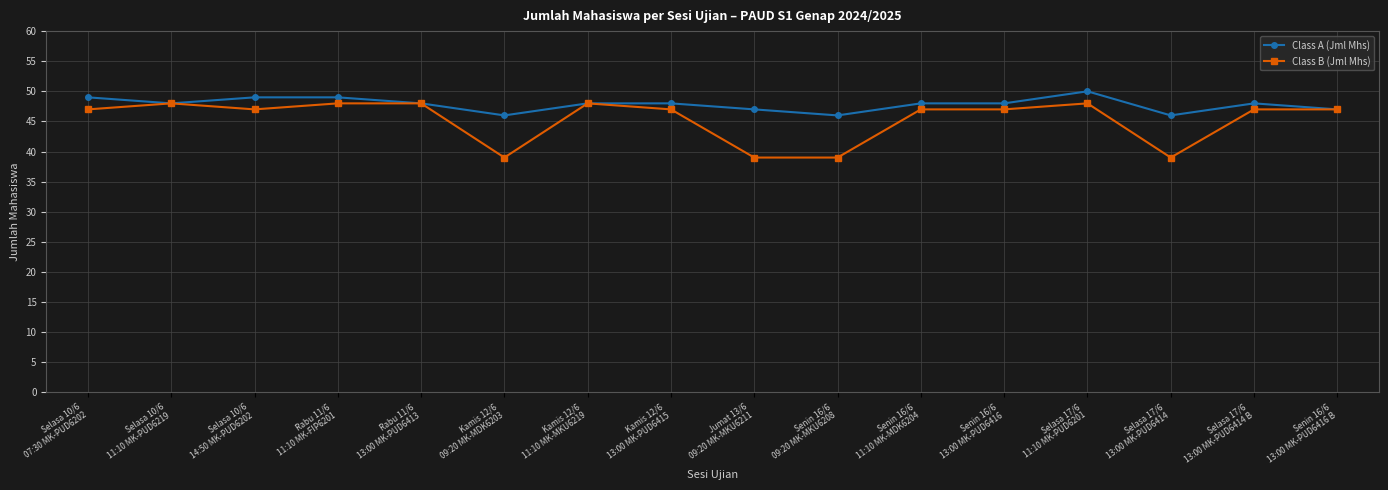

Reading right to left, transcribe all the data shown in this chart.

Class A (Jml Mhs): 47	48	46	50	48	48	46	47	48	48	46	48	49	49	48	49
Class B (Jml Mhs): 47	47	39	48	47	47	39	39	47	48	39	48	48	47	48	47